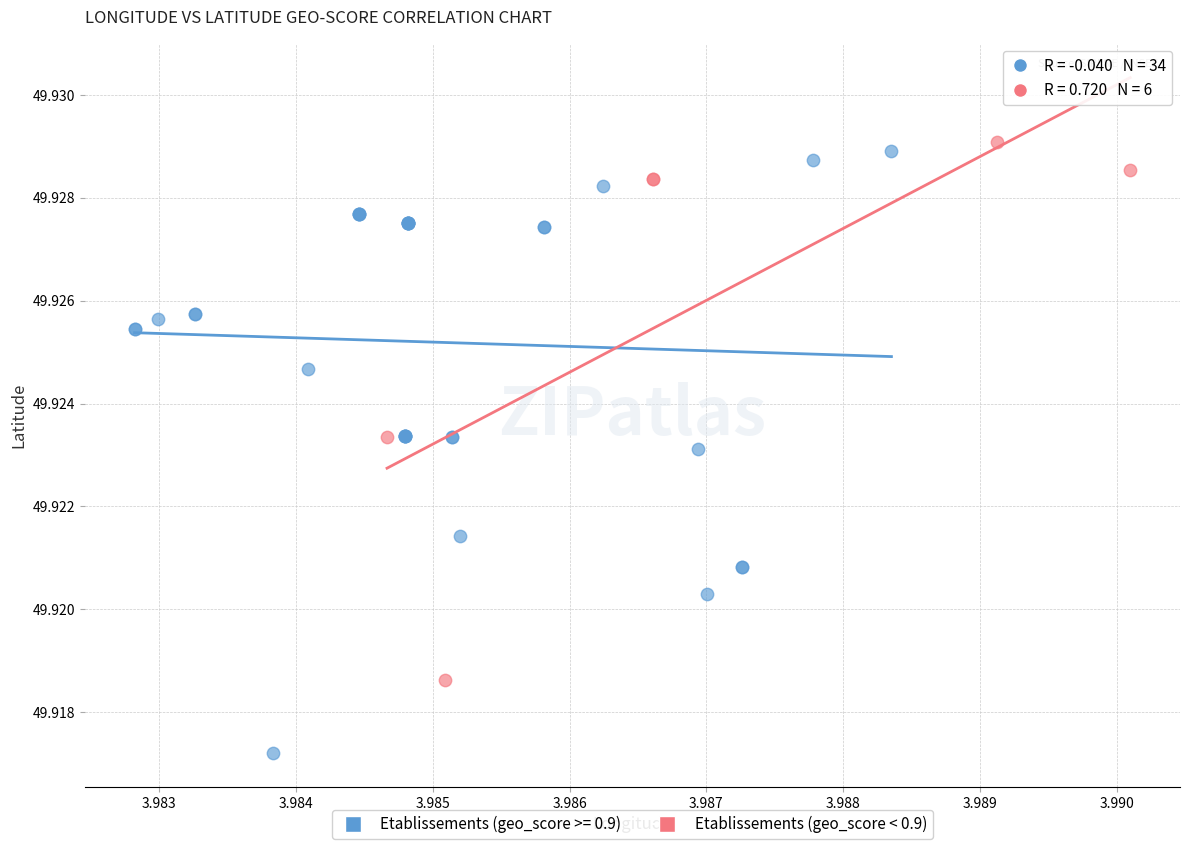

Which series has the largest Y range (max minus min)?

Etablissements (geo_score >= 0.9)